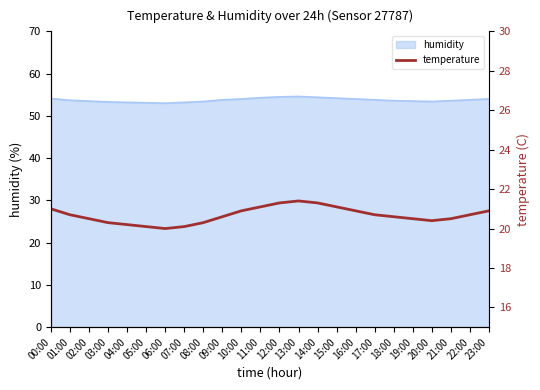

What is the sum of the values at 04:00 and 03:00?

40.5